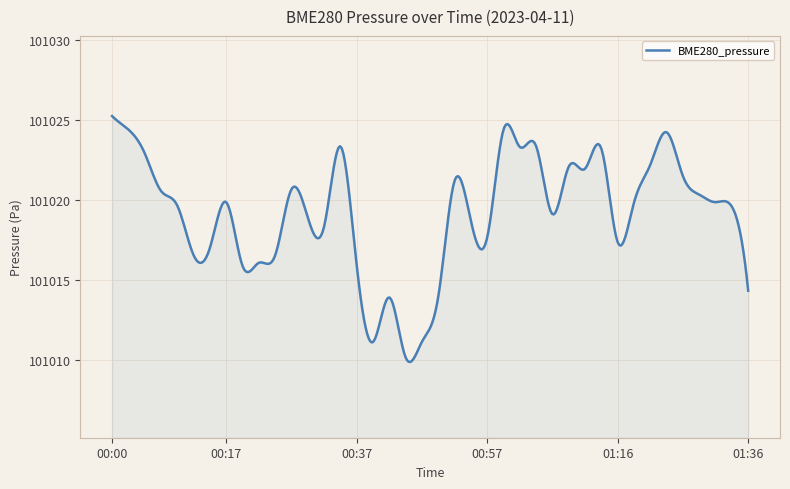

What is the minimum value shown in the chart?

101009.9